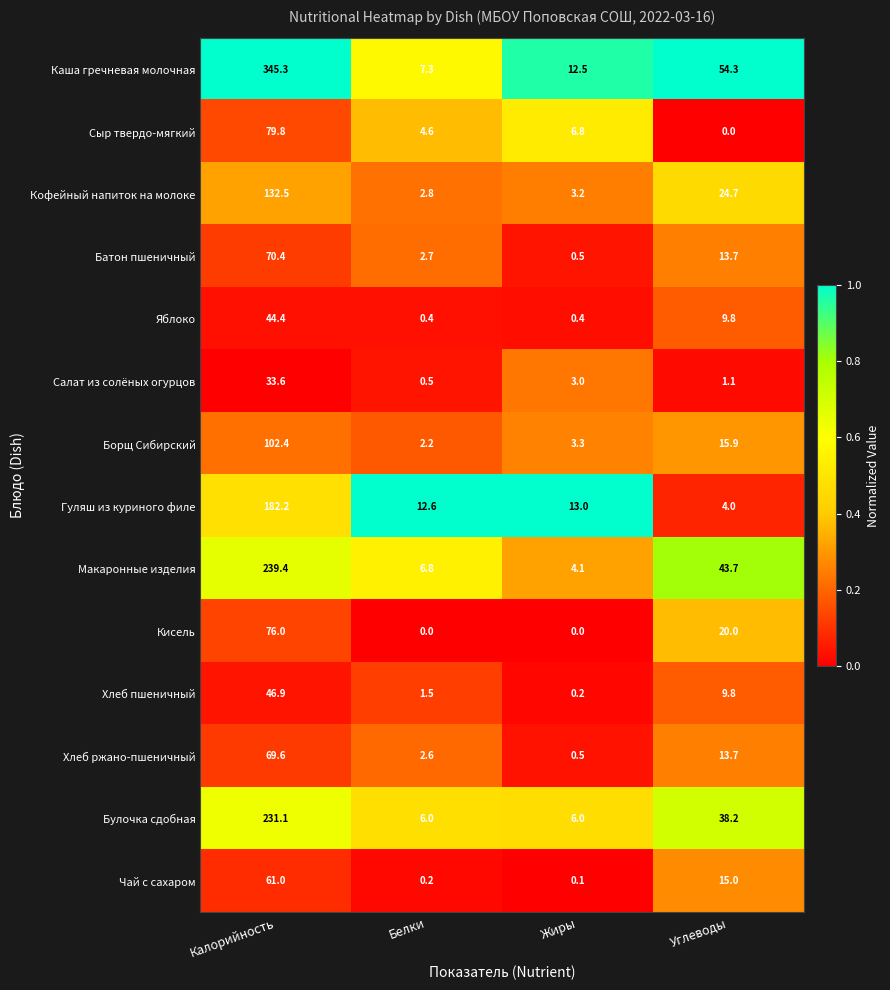

What is the spread (max minus min) of values at Белки?

12.6